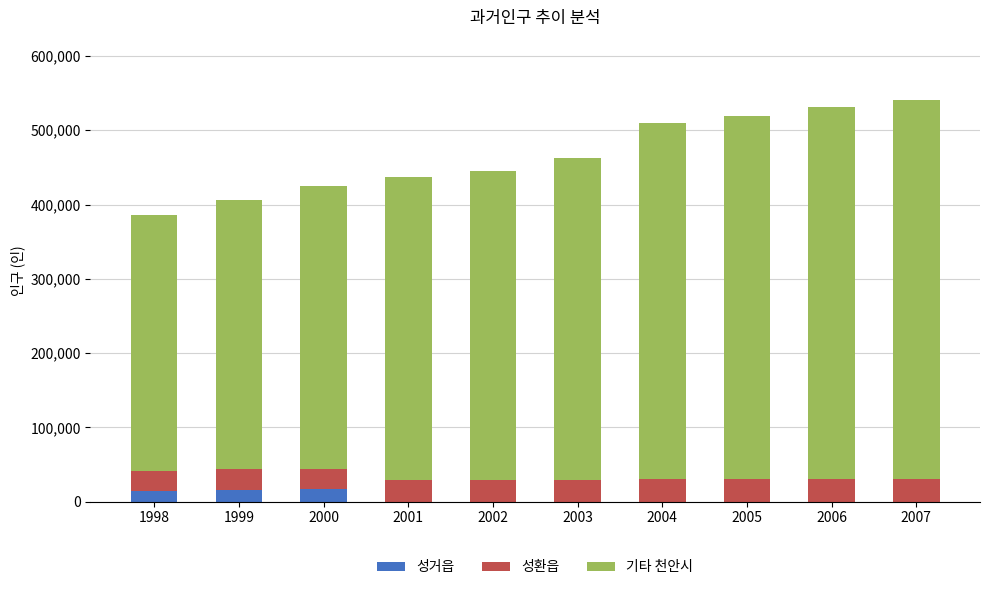

What is the maximum value for 성거읍?

16666